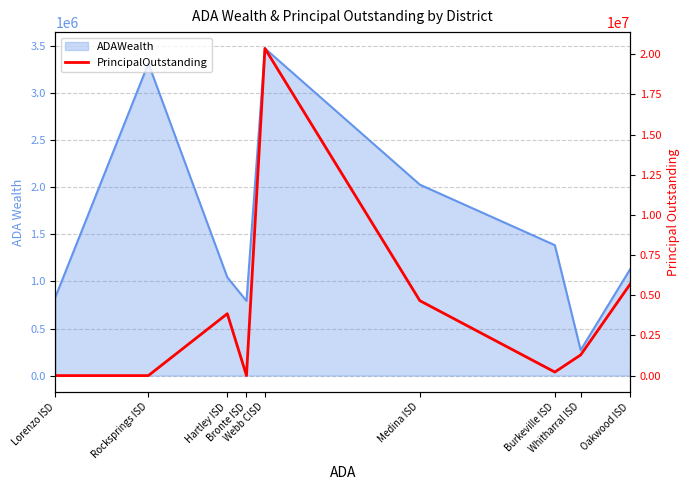

The chart shows a value of 4887267 at Webb CISD. True or false?

False